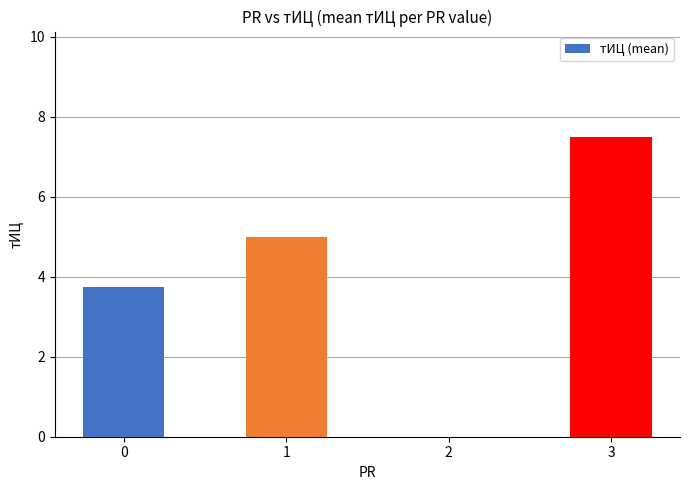

True or false: the data shows 3.5 at 2.

False